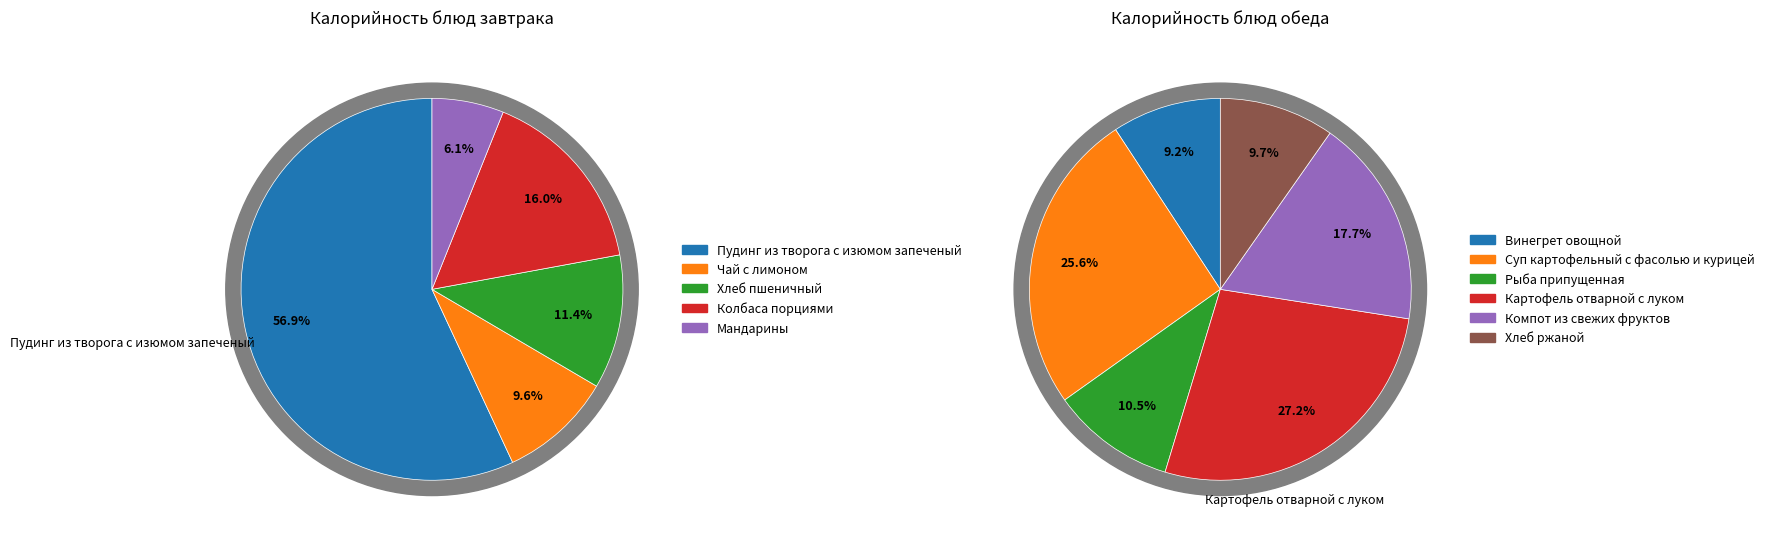

Which category has the biggest portion of the pie?

Пудинг из творога с изюмом запеченый